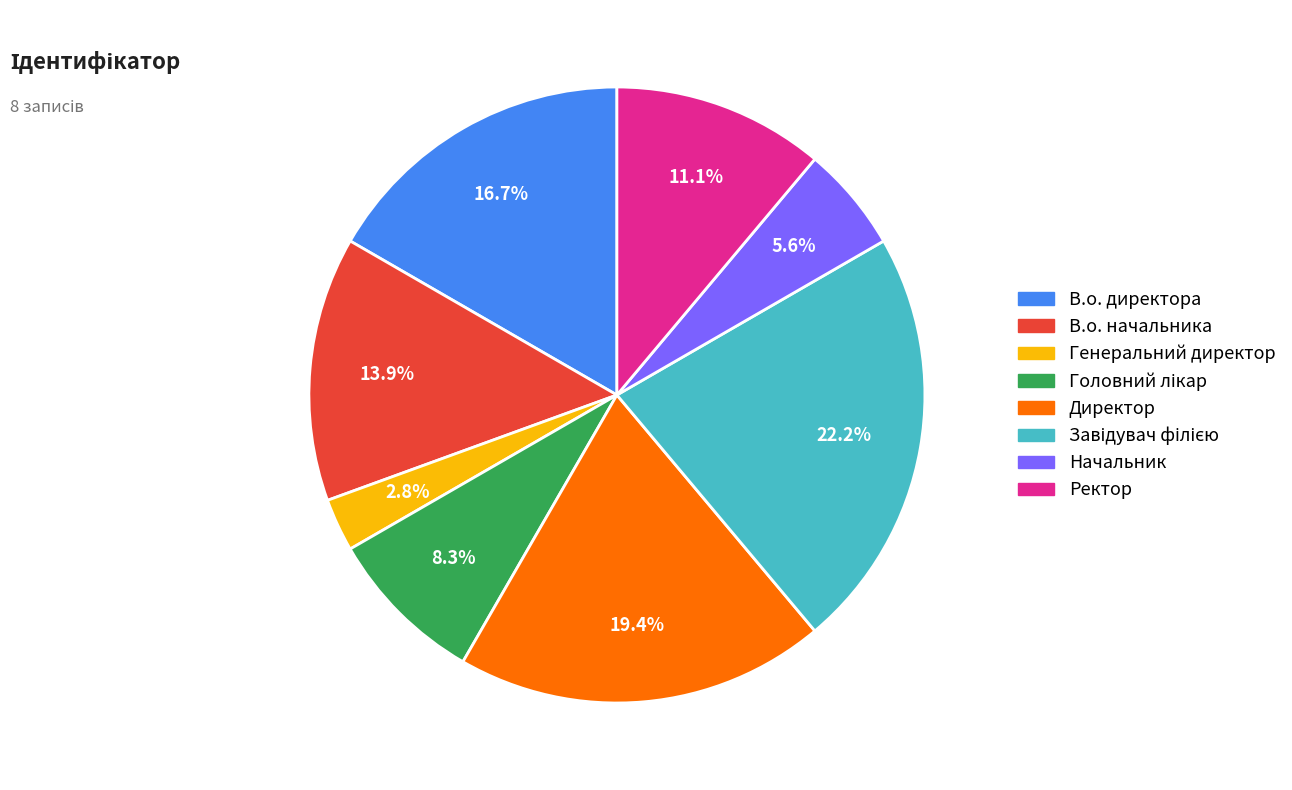

Is В.о. директора the majority of the pie?

No